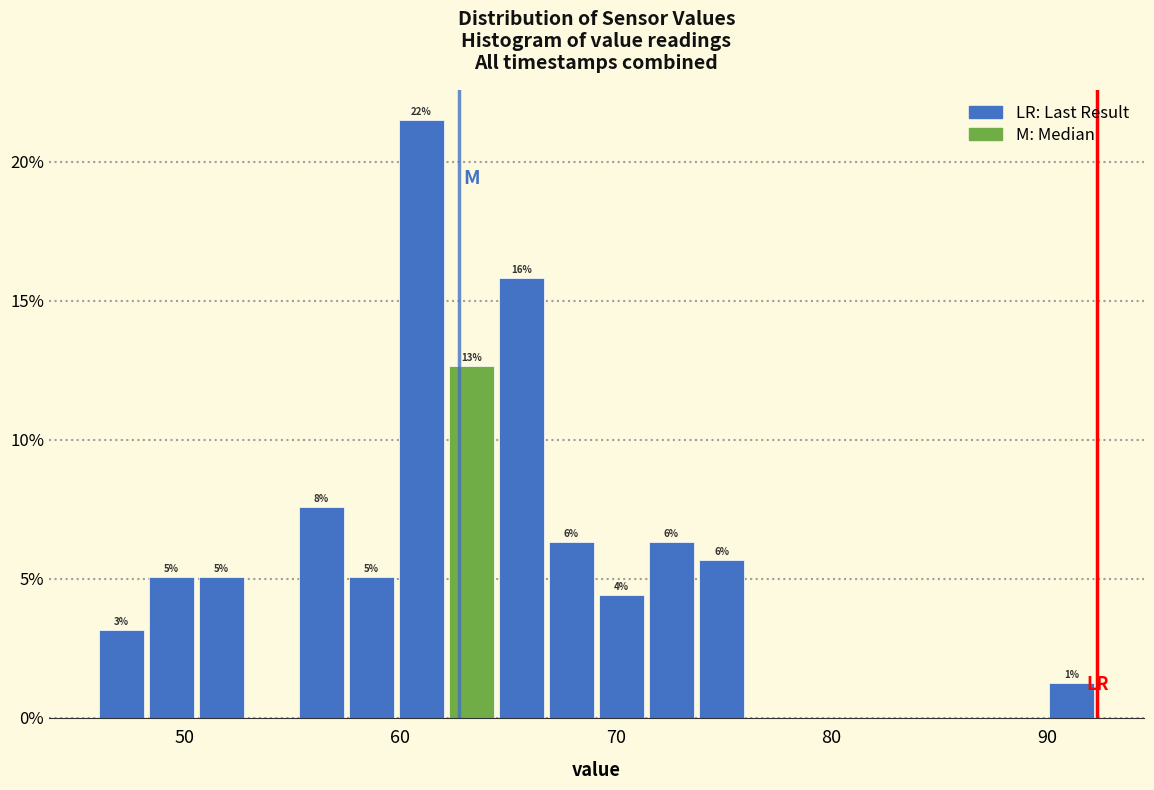

Around what value on the x-axis is the tallest bar? Give the approximate position of its centre, as read against the axis.

61